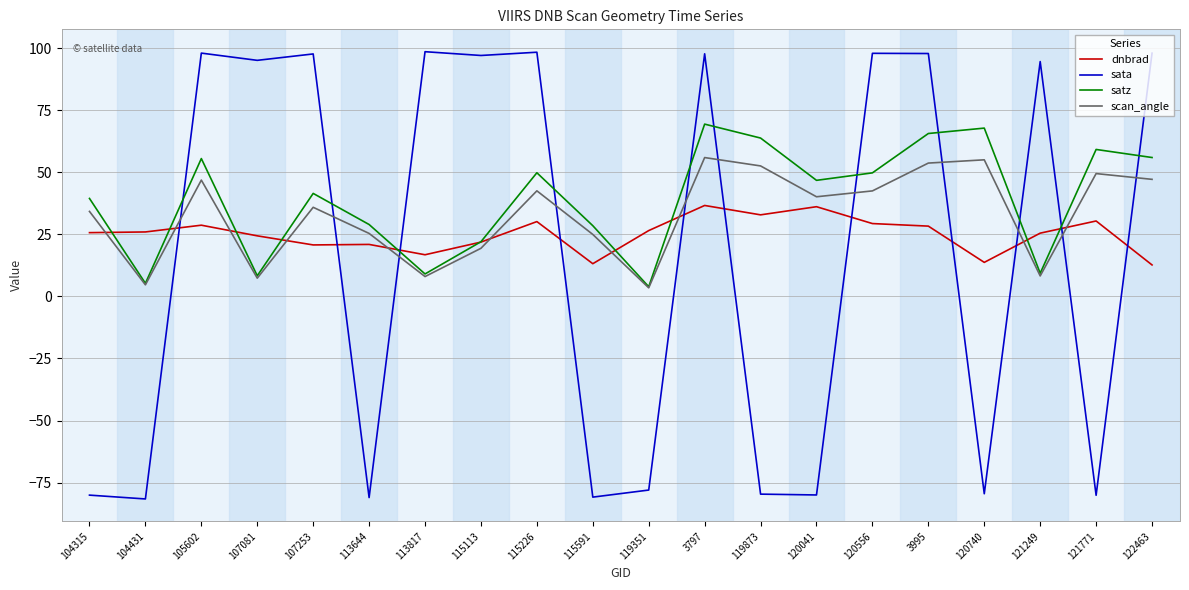

Read the dnbrad value at 107253.

20.7